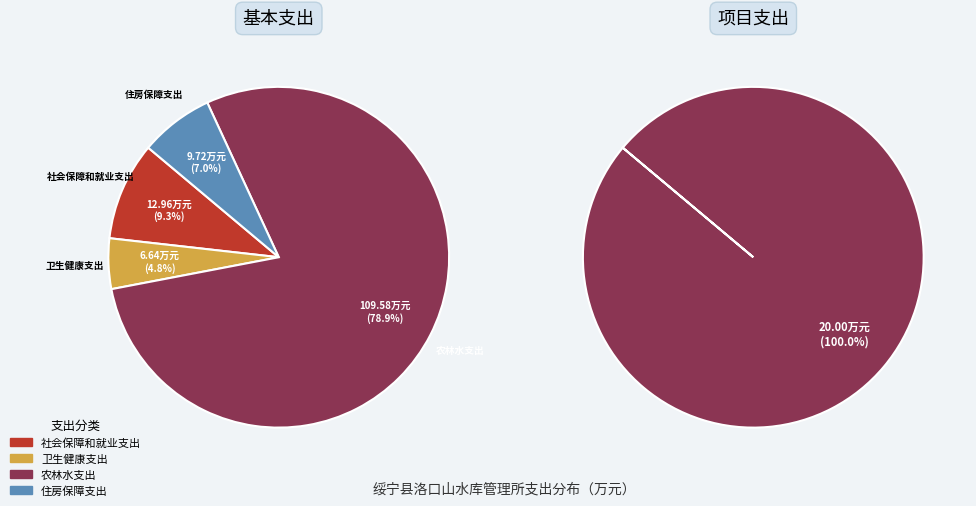

Is the sum of 住房保障支出 and 卫生健康支出 greater than half?

No